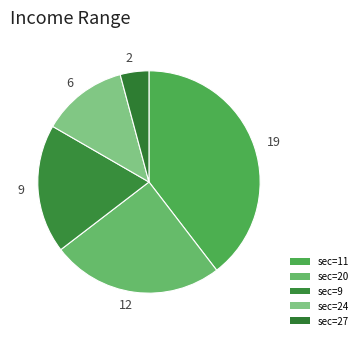

Does 2 account for over 50% of the chart?

No